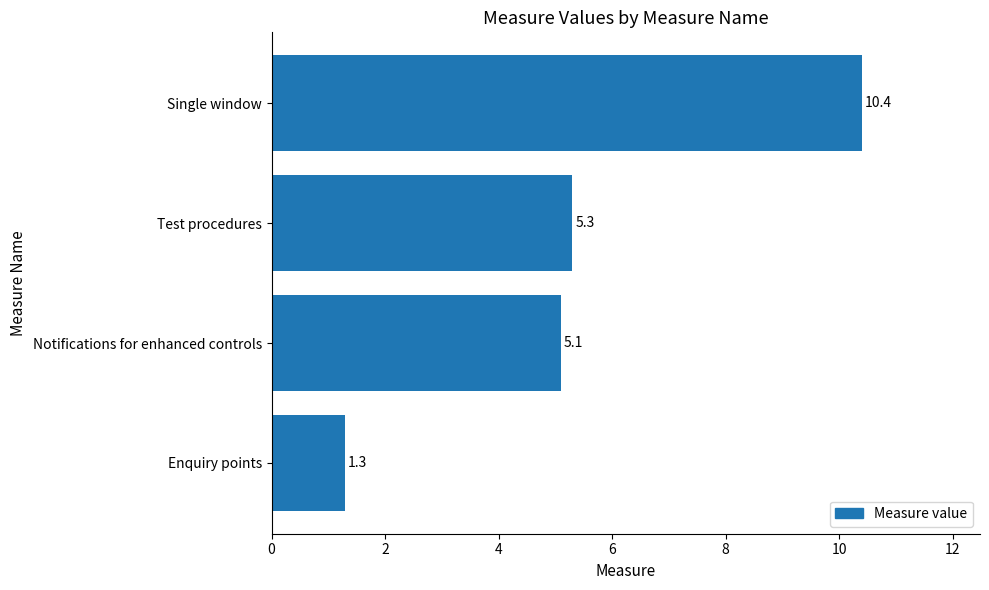

List the labels in order of value, largest first.

Single window, Test procedures, Notifications for enhanced controls, Enquiry points